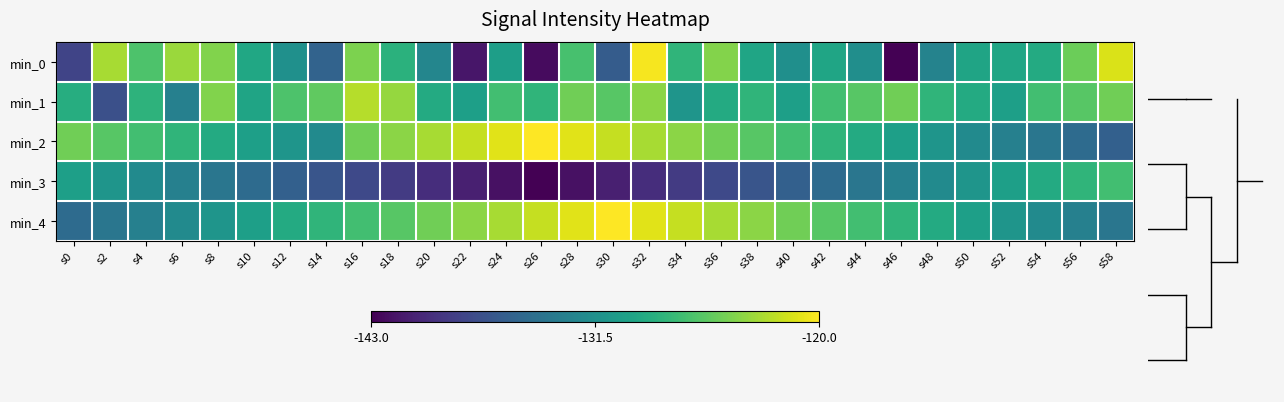

What is the total value across all series at s6?

-649.5